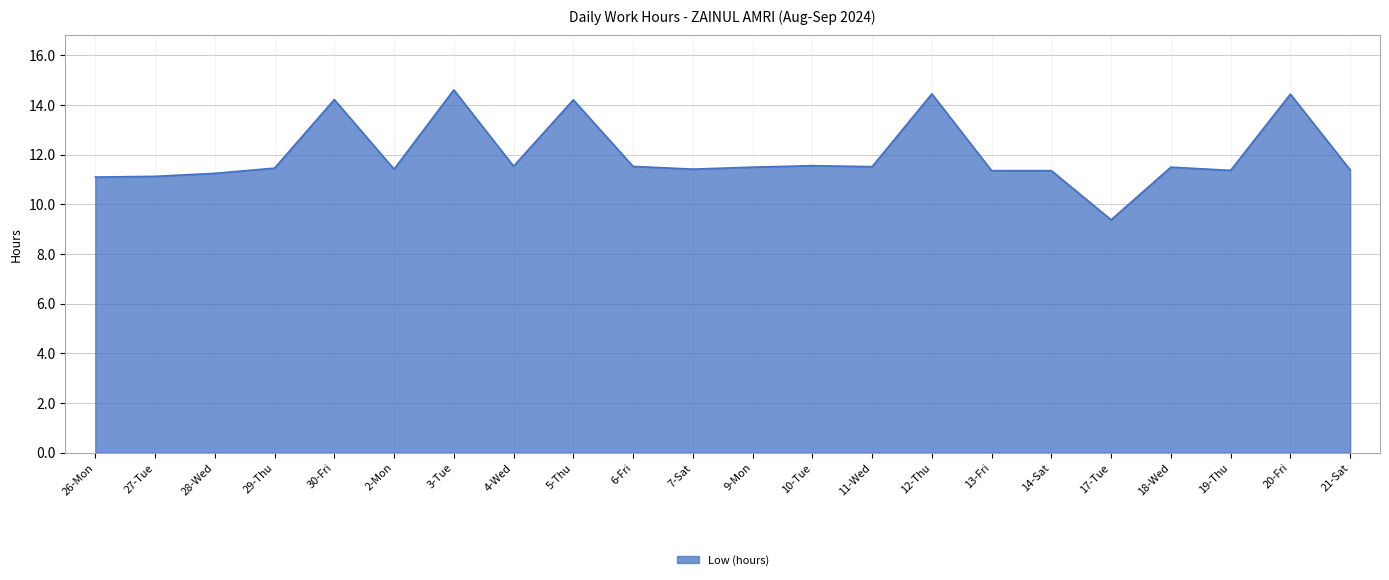

What position from the right is 12-Thu?

8